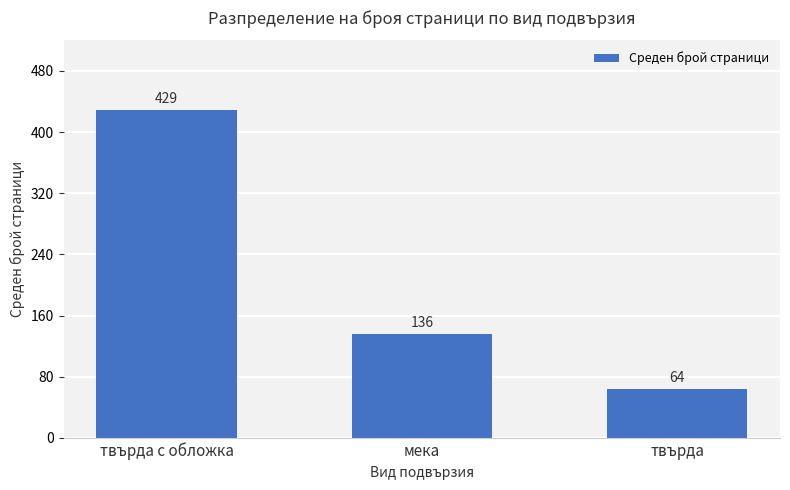

Reading left to right, transcribe all the data shown in this chart.

429	136	64